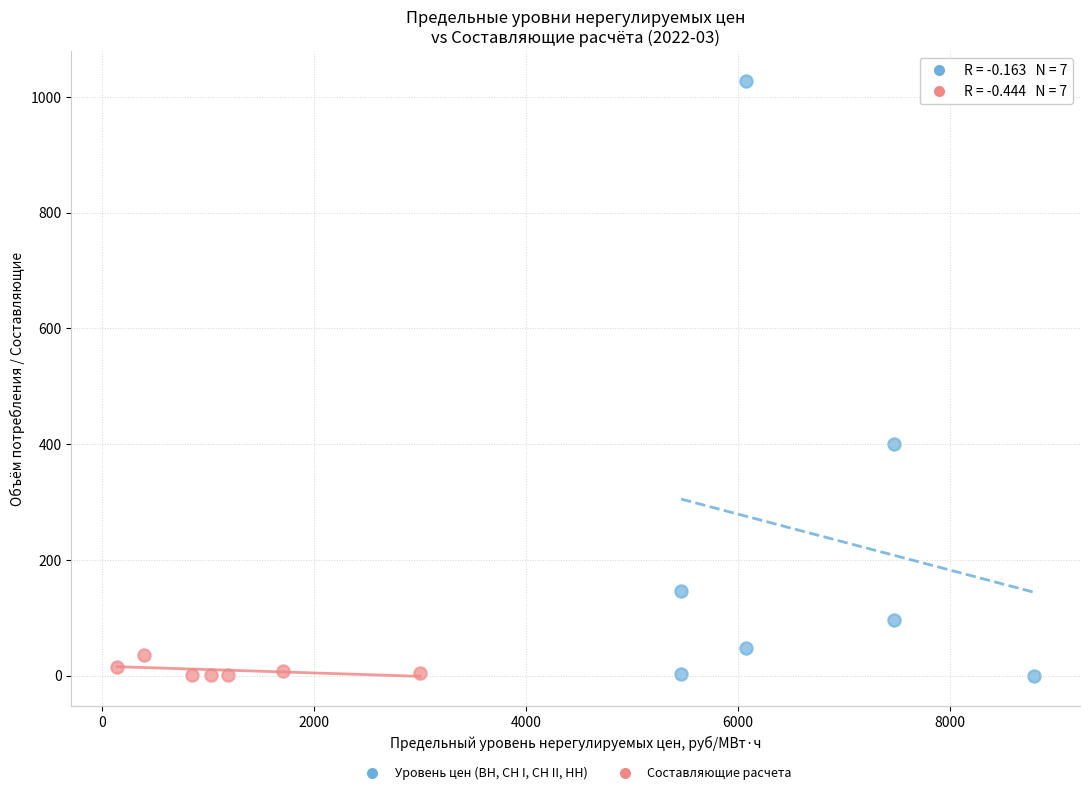

Which series has the widest spread of Y values?

Уровень цен (ВН, СН I, СН II, НН)